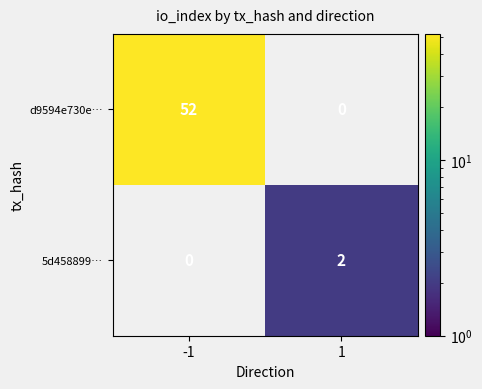

Is the value of 5d458899… at 1 greater than the value of d9594e730e… at -1?

No